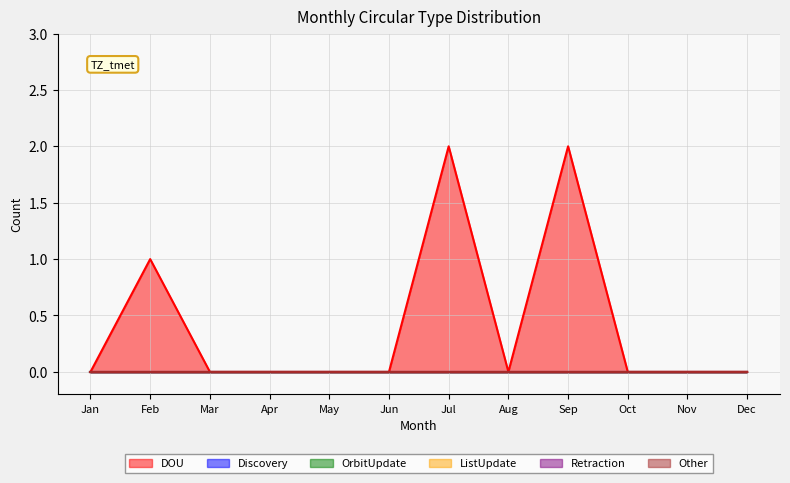

How many distinct data groups are displayed?

6